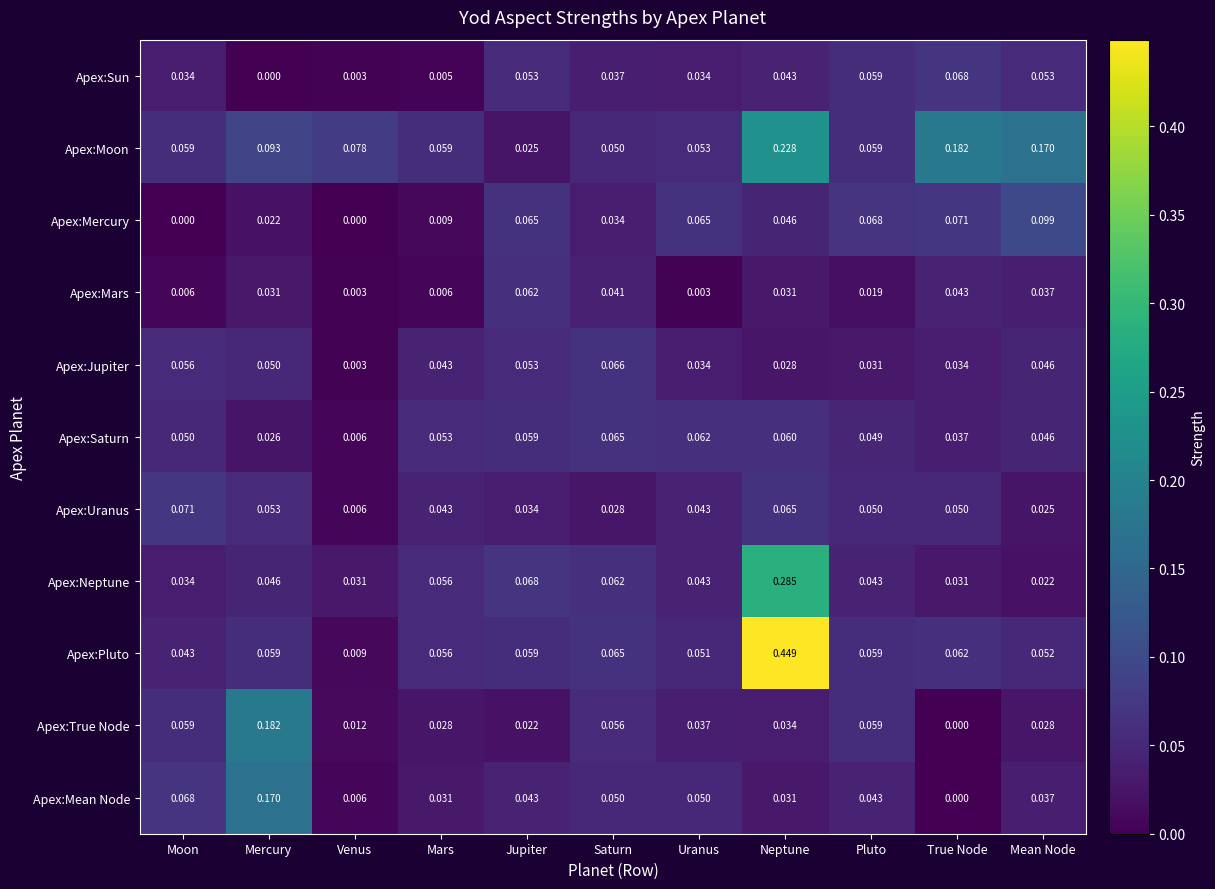

Which series has the largest total across all categories?

Apex:Moon